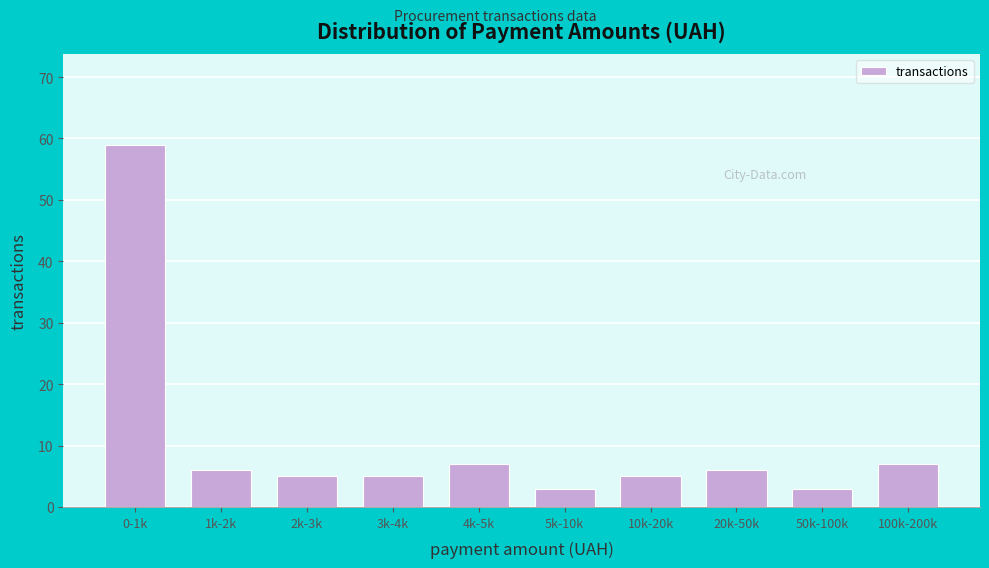

Reading left to right, list all the values displayed in this chart.

59	6	5	5	7	3	5	6	3	7